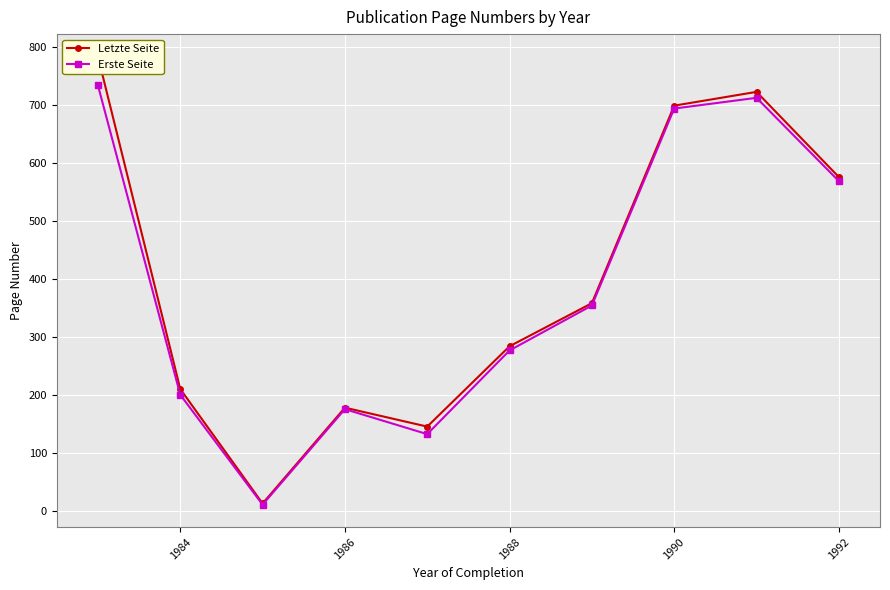

True or false: Letzte Seite and Erste Seite cross at least once.

False